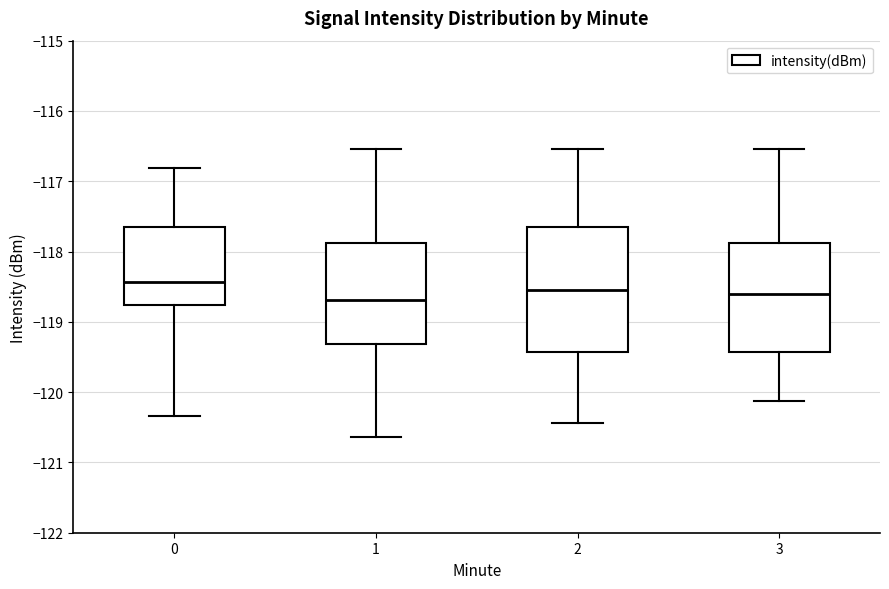

Reading left to right, read every box against the y-axis: the position of its median line, the range the box covers, and the ends of its whiskers. The values are not printed on the chart, so give them approximately, as read against the axis.

0: median -118.4, box -118.8 to -117.6, whiskers -120.3 to -116.8
1: median -118.7, box -119.3 to -117.9, whiskers -120.6 to -116.5
2: median -118.5, box -119.4 to -117.7, whiskers -120.4 to -116.5
3: median -118.6, box -119.4 to -117.9, whiskers -120.1 to -116.5